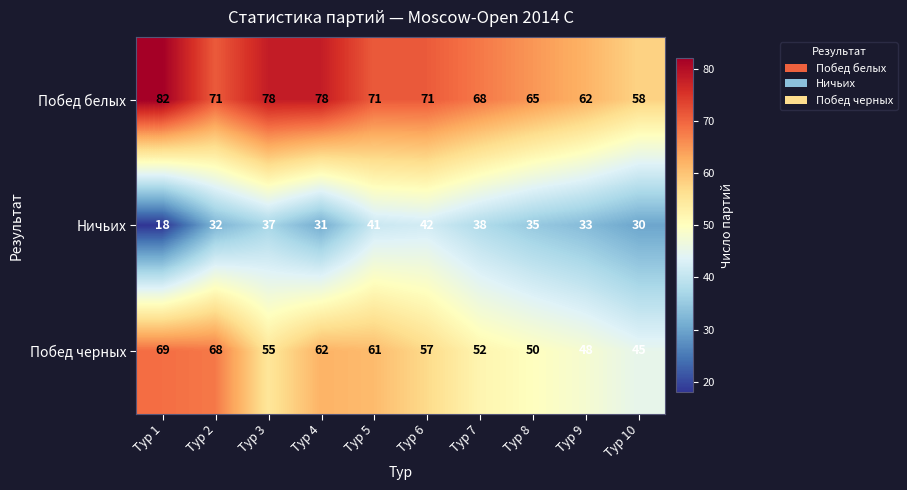

At which label does Побед белых first exceed 71?

Тур 1